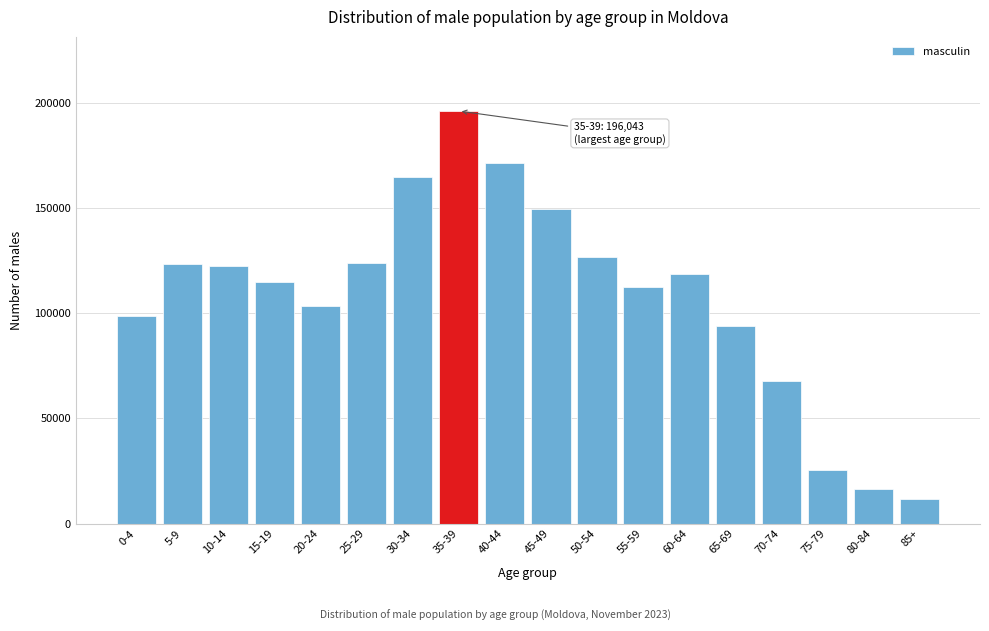

What is the label of the 16th bar from the right?

10-14